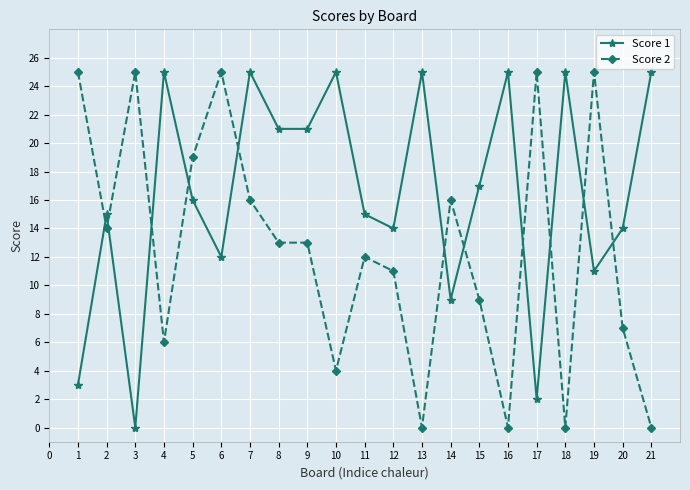

What is the value of the Score 1 point at the 17th from the left?

2